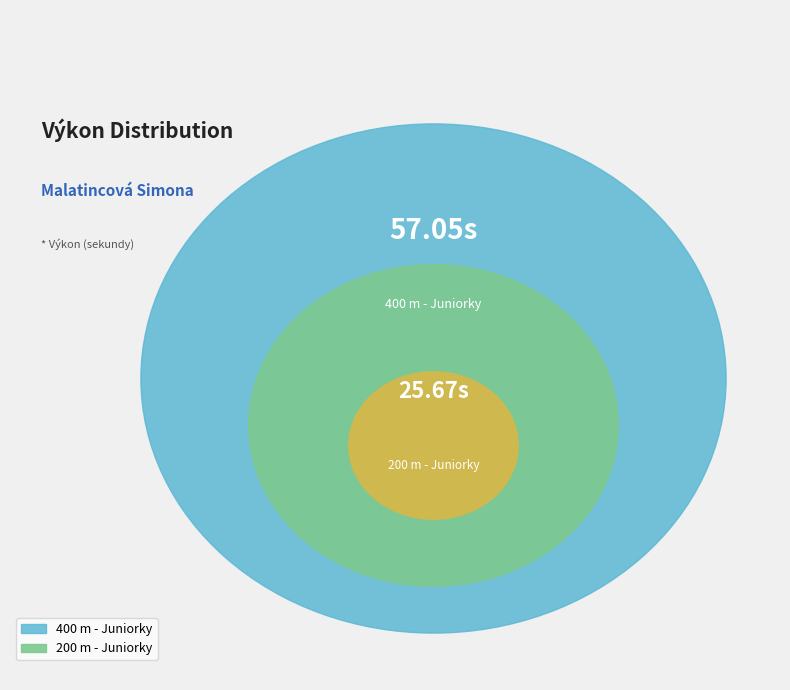

Between 400 m - Juniorky and 200 m - Juniorky, which is larger?

400 m - Juniorky